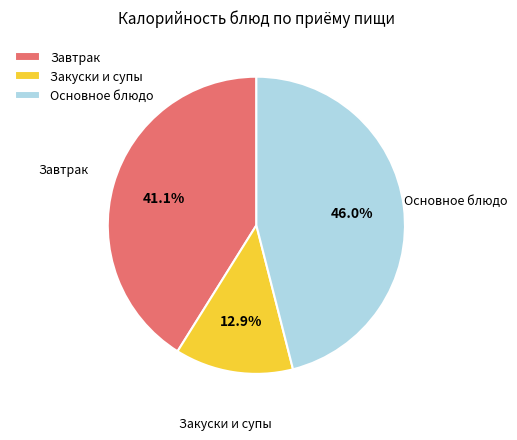

Which category has the smallest portion of the pie?

Закуски и супы